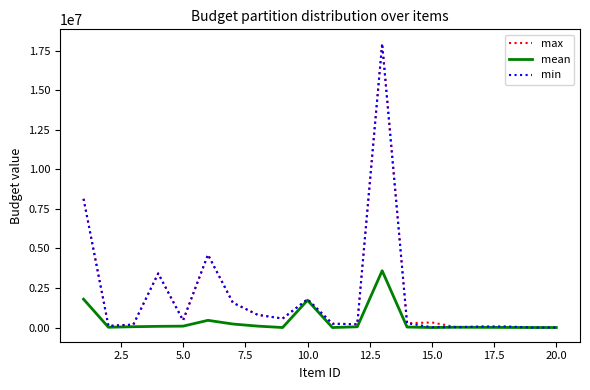

Does the chart have visible grid lines?

No